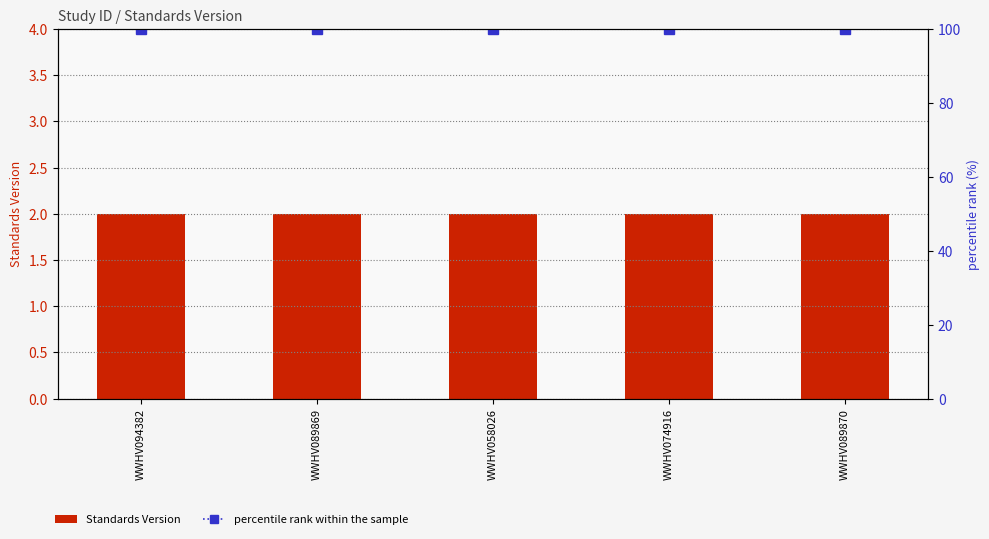

Reading left to right, extract all data points from this chart.

Standards Version: WWHV094382=2	WWHV089869=2	WWHV058026=2	WWHV074916=2	WWHV089870=2
percentile rank within the sample: WWHV094382=100	WWHV089869=100	WWHV058026=100	WWHV074916=100	WWHV089870=100